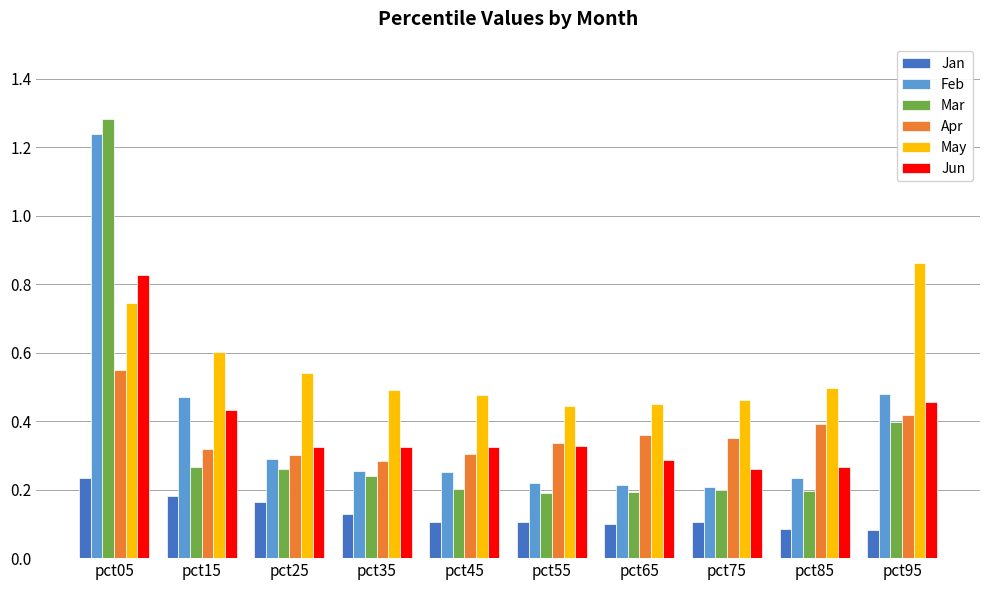

Is it true that May equals 0.2 at pct85?

False